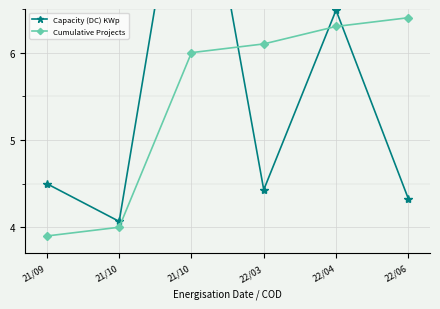

What is the label of the 4th point from the right?

21/10